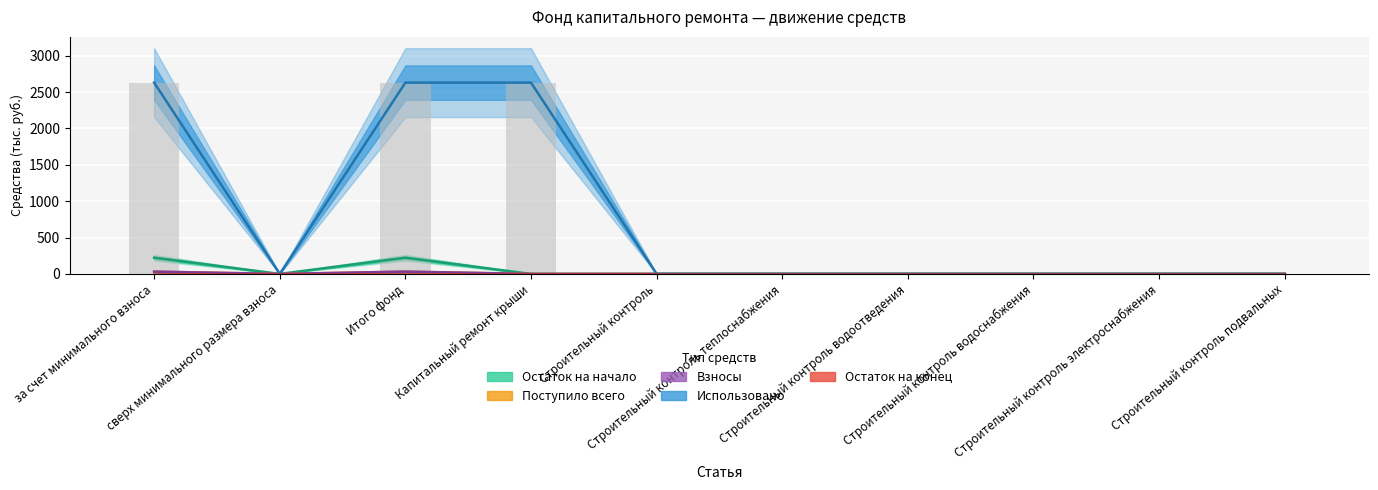

Which series has the largest total across all categories?

Использовано